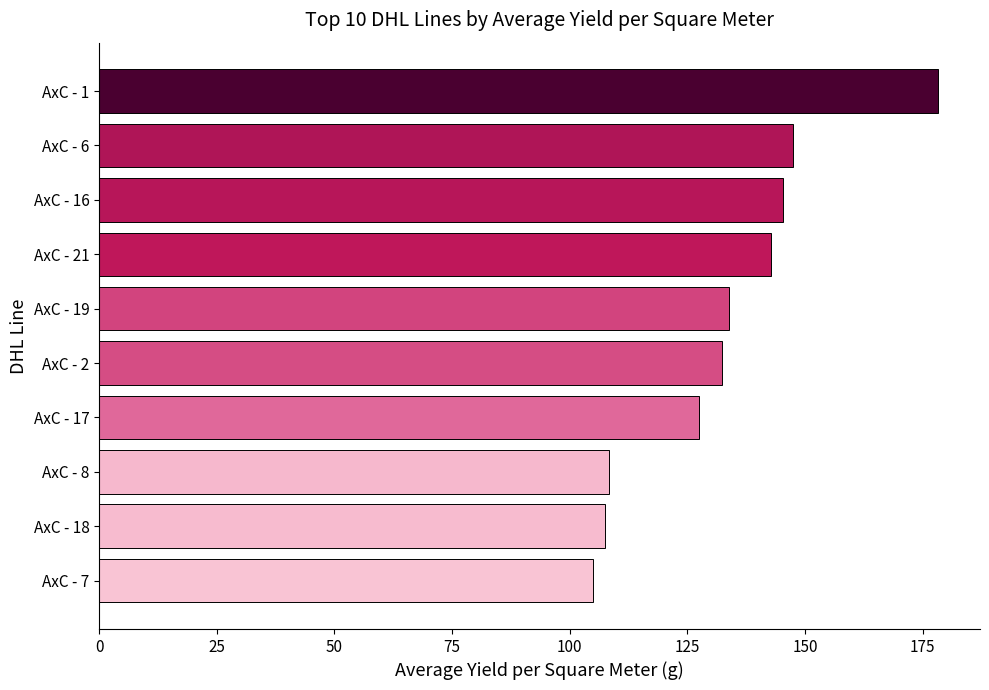

Is it true that the value at АхС - 17 is 220.8?

False